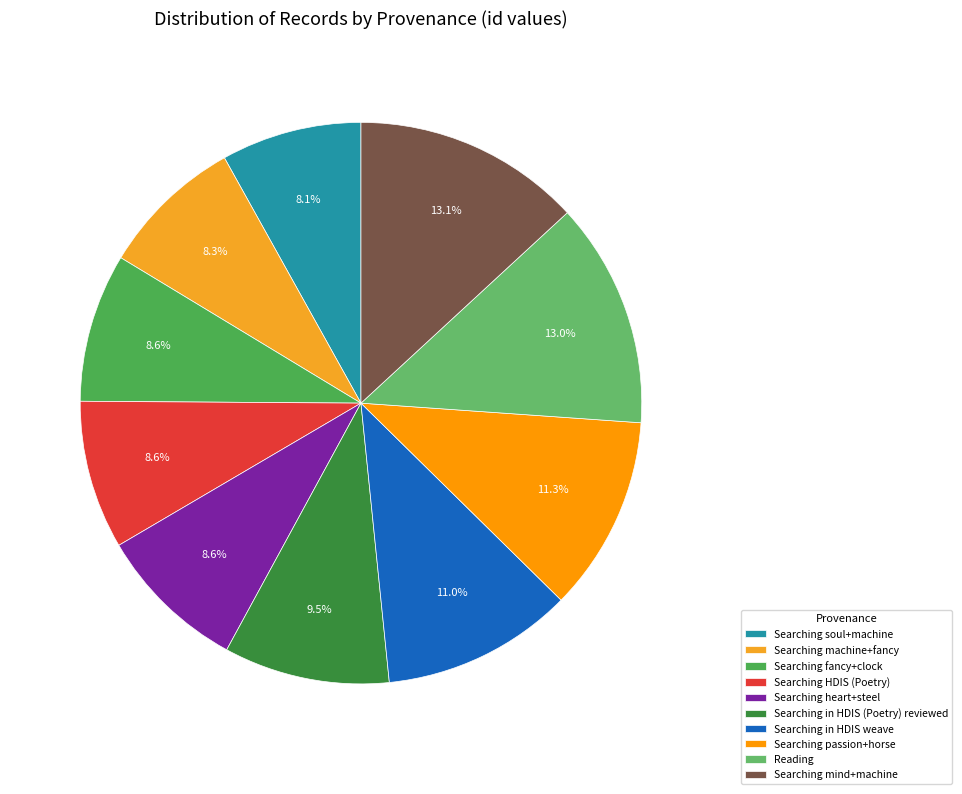

True or false: Searching HDIS (Poetry) accounts for 9% of the total.

True